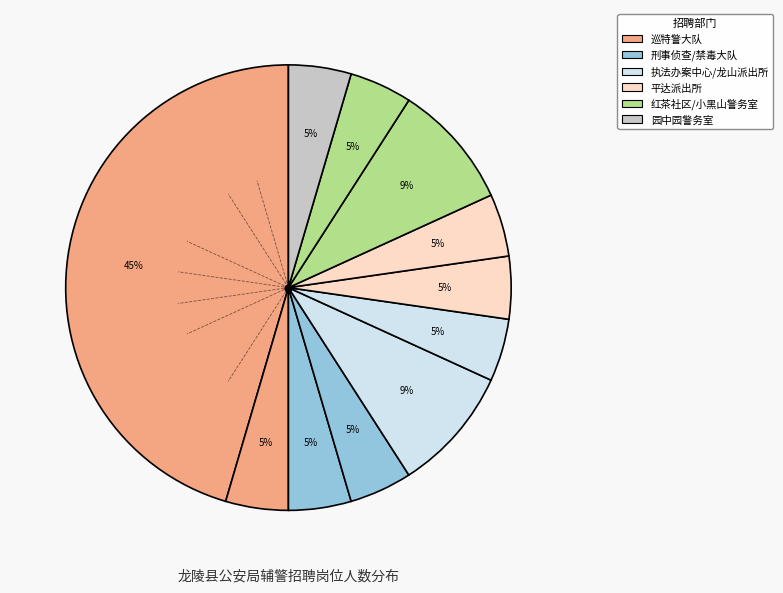

How many slices are in this pie chart?

11